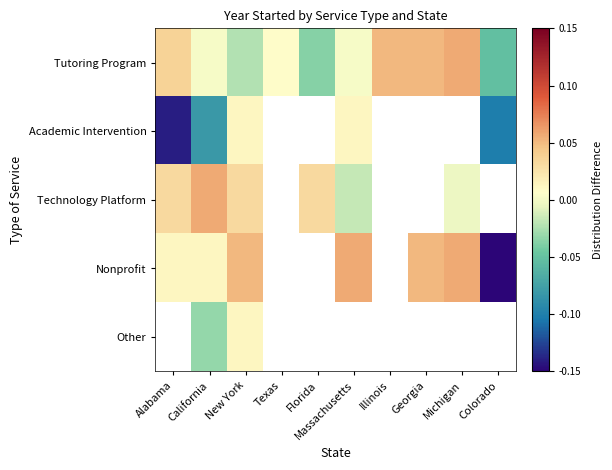

What is the difference between the highest and lowest values at New York?

0.1